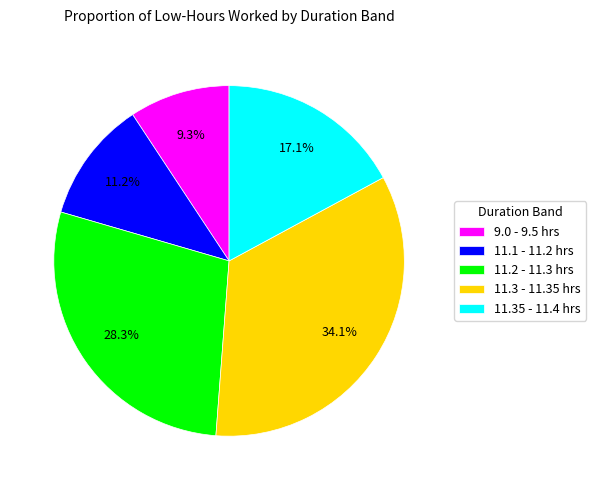

Is there any slice that represents more than half of the pie?

No